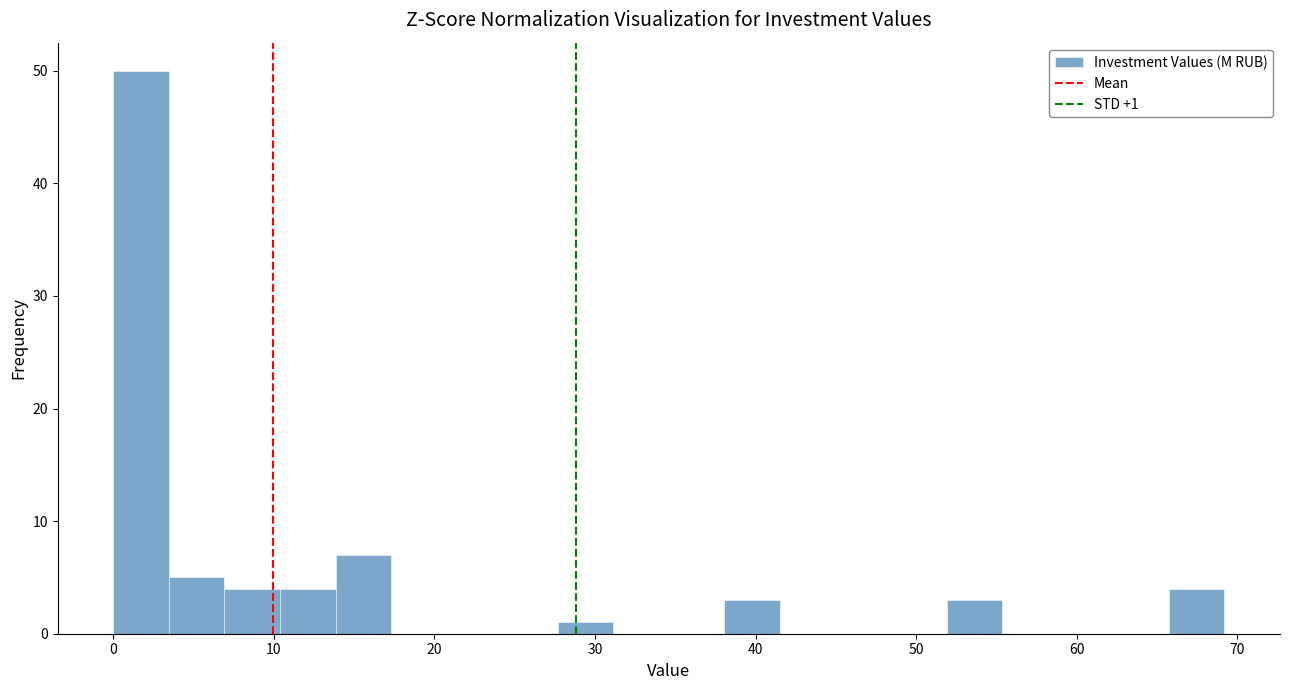

Read against the x-axis, roughly where is the centre of the tallest bar?

2